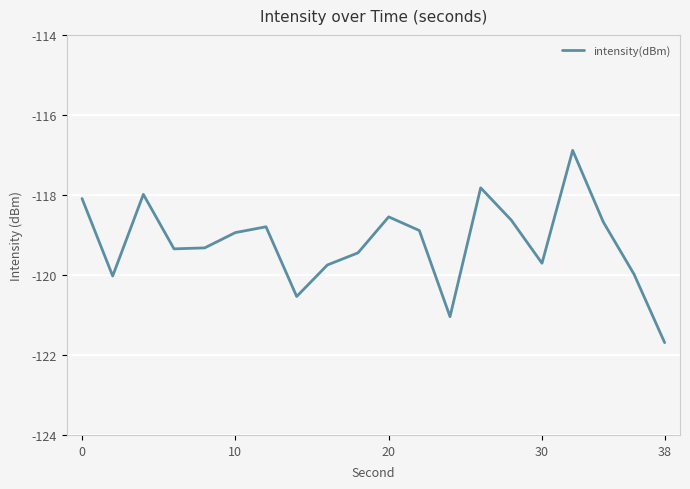

What is the greatest value displayed?

-116.9